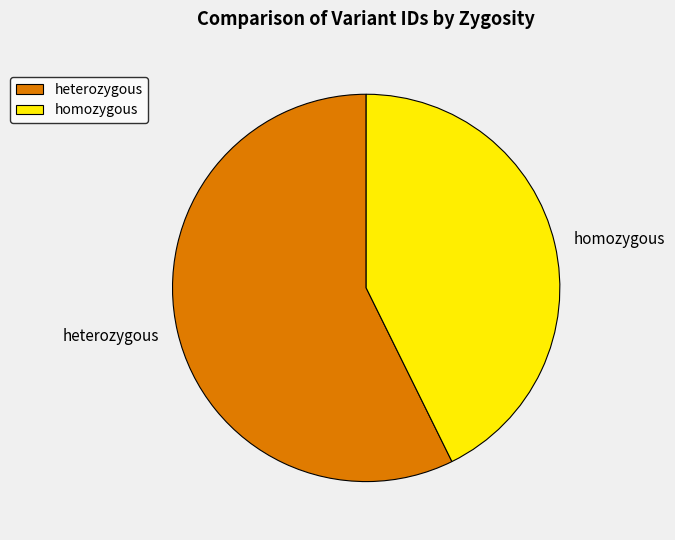

Between heterozygous and homozygous, which is larger?

heterozygous